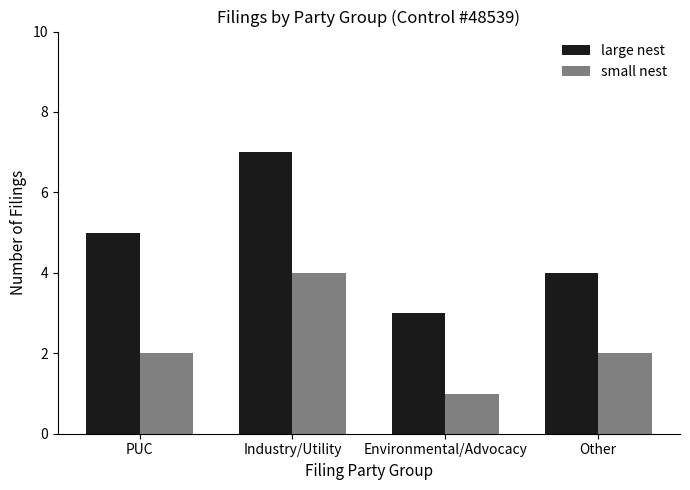

The large nest series shows 5 at PUC. True or false?

True